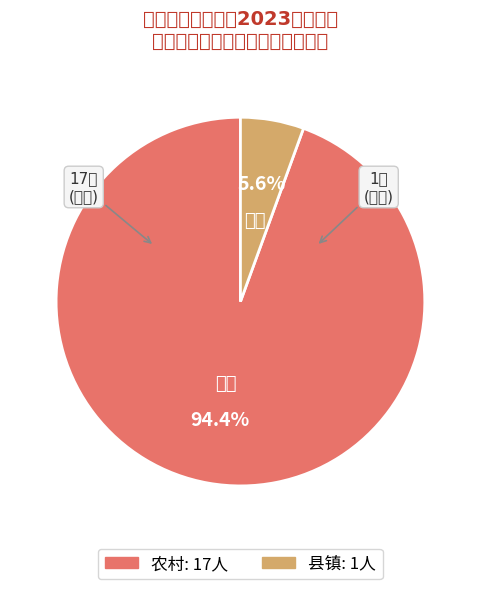

Is the sum of 县镇 and 农村 greater than half?

Yes